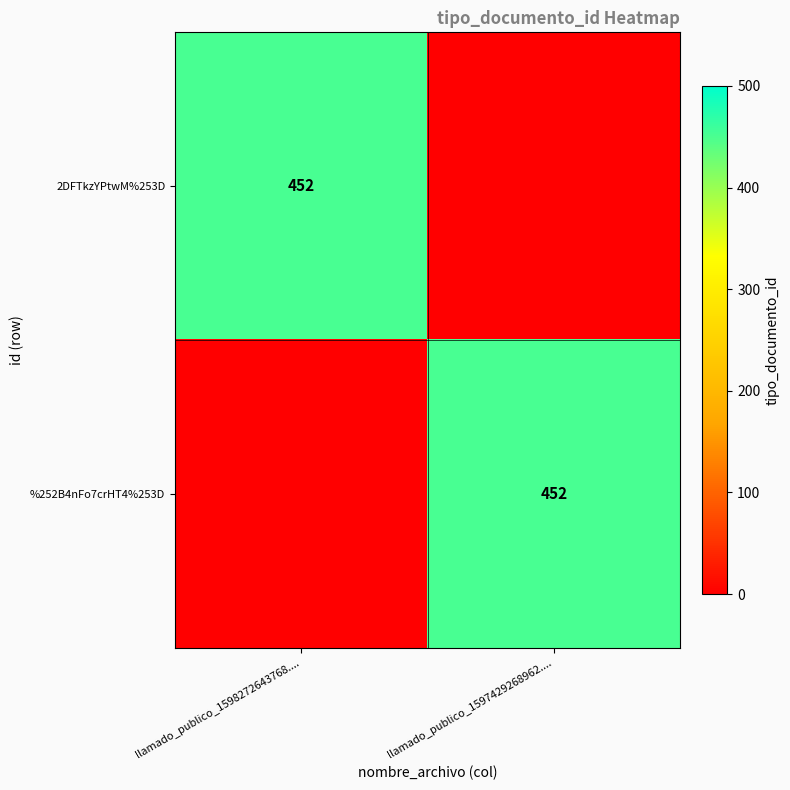

List the series in order of their peak value, lowest first.

2DFTkzYPtwM%253D, %252B4nFo7crHT4%253D